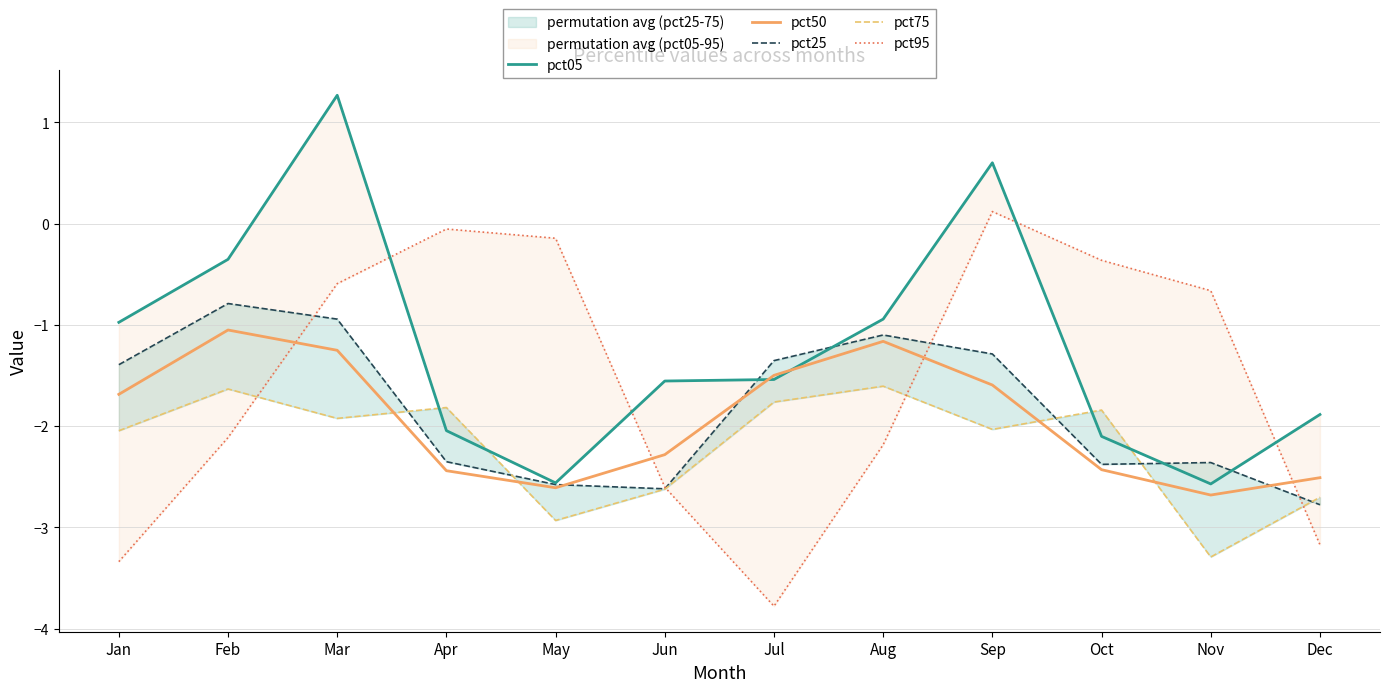

Is the value of pct50 at Apr greater than the value of pct25 at Sep?

No